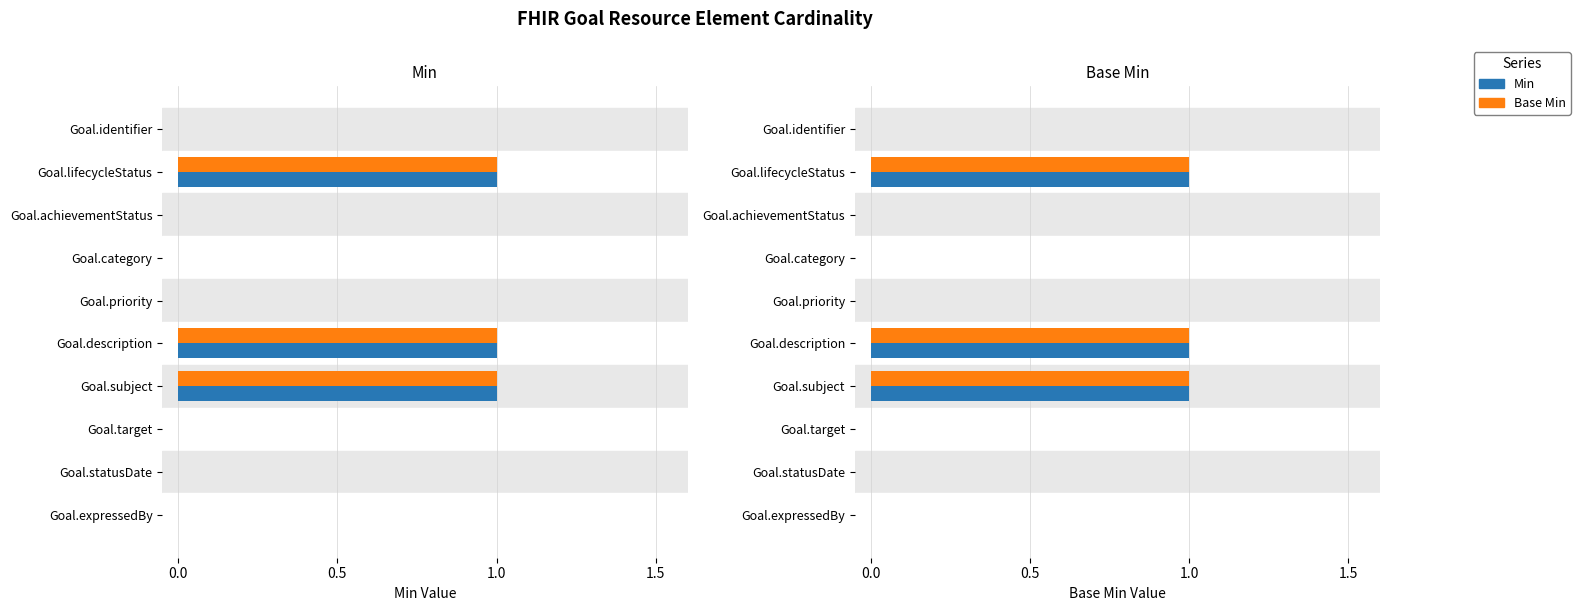

What are all the series names shown in the legend?

Min, Base Min